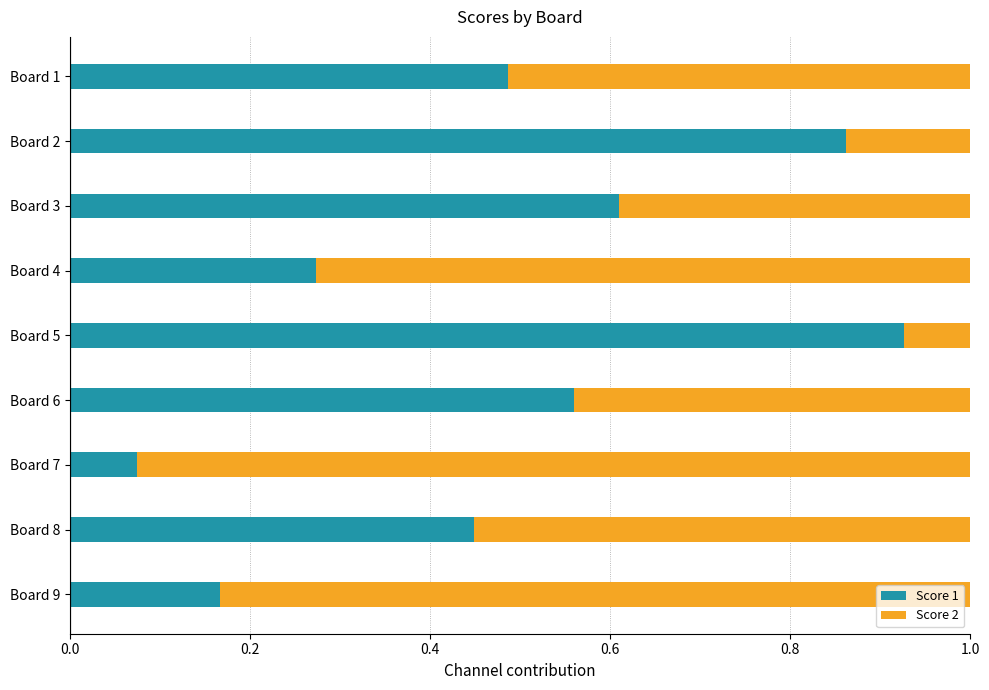

At which label does Score 1 reach its minimum?

Board 7